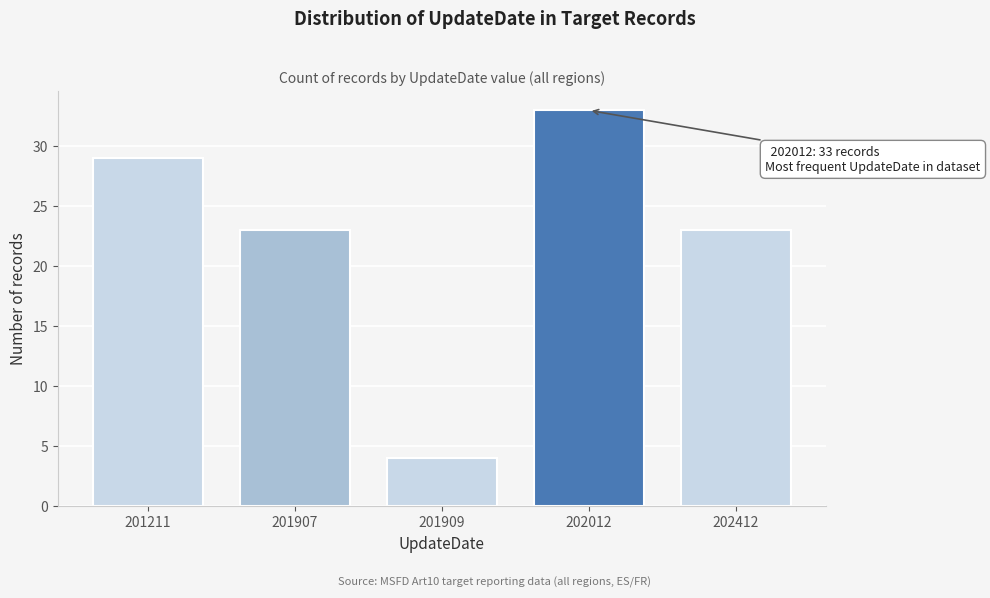

Reading left to right, extract all data points from this chart.

29	23	4	33	23